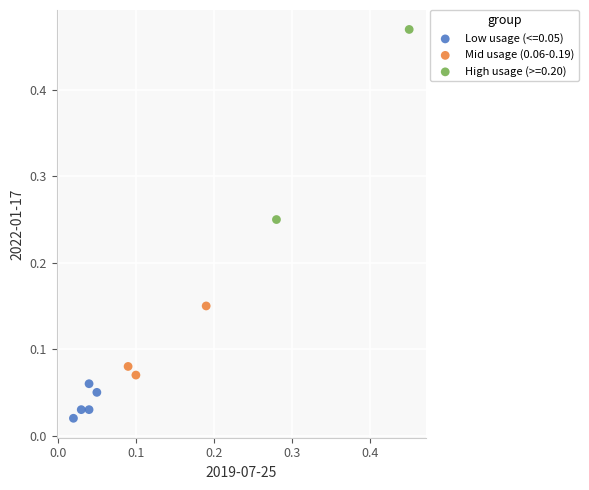

What are all the series names shown in the legend?

Low usage (<=0.05), Mid usage (0.06-0.19), High usage (>=0.20)